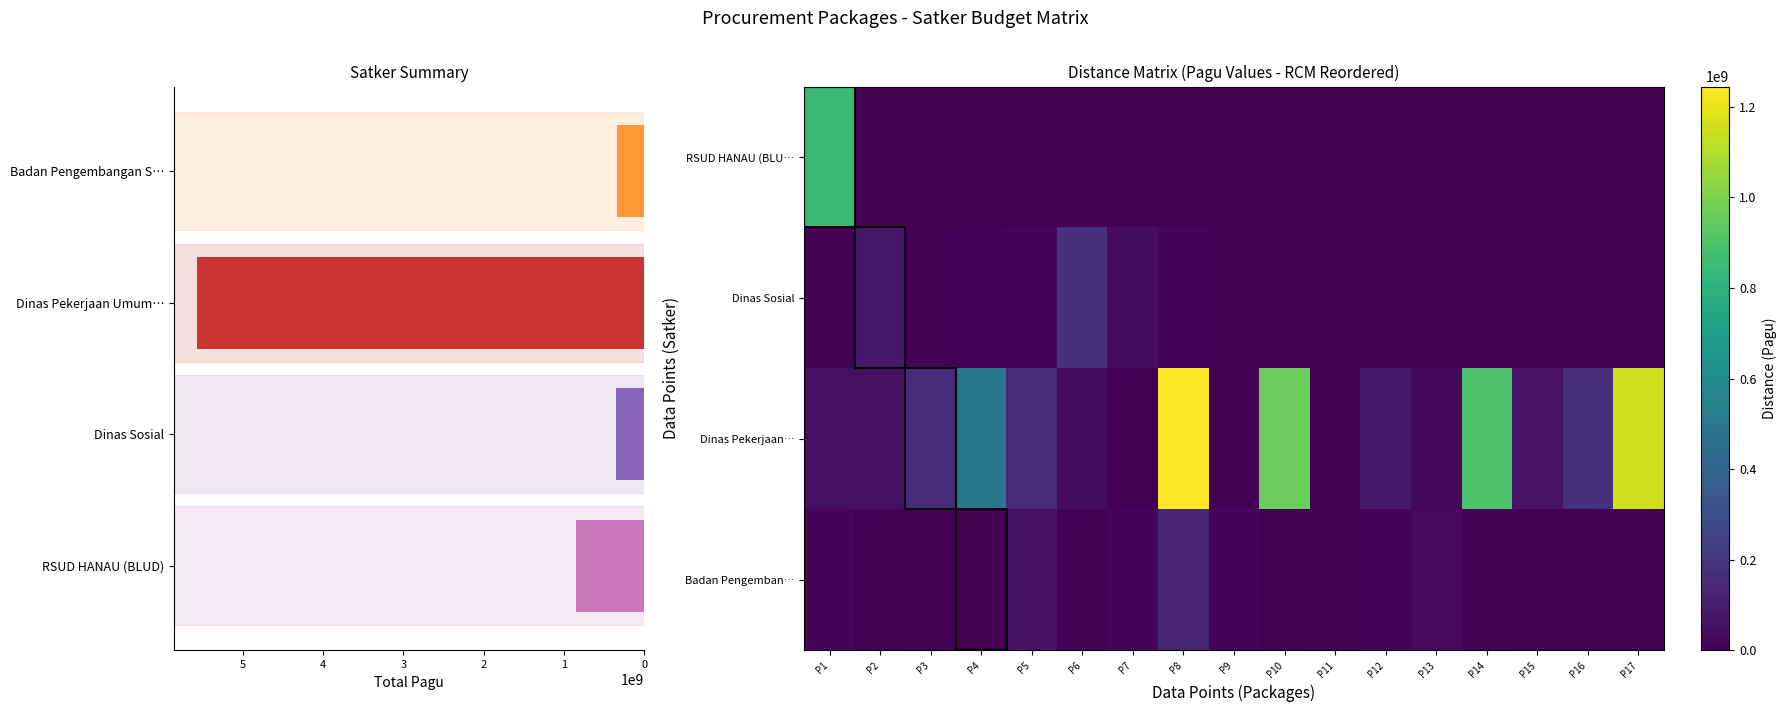

Where does the Dinas Pekerjaan… series first go above 90900000?

P3